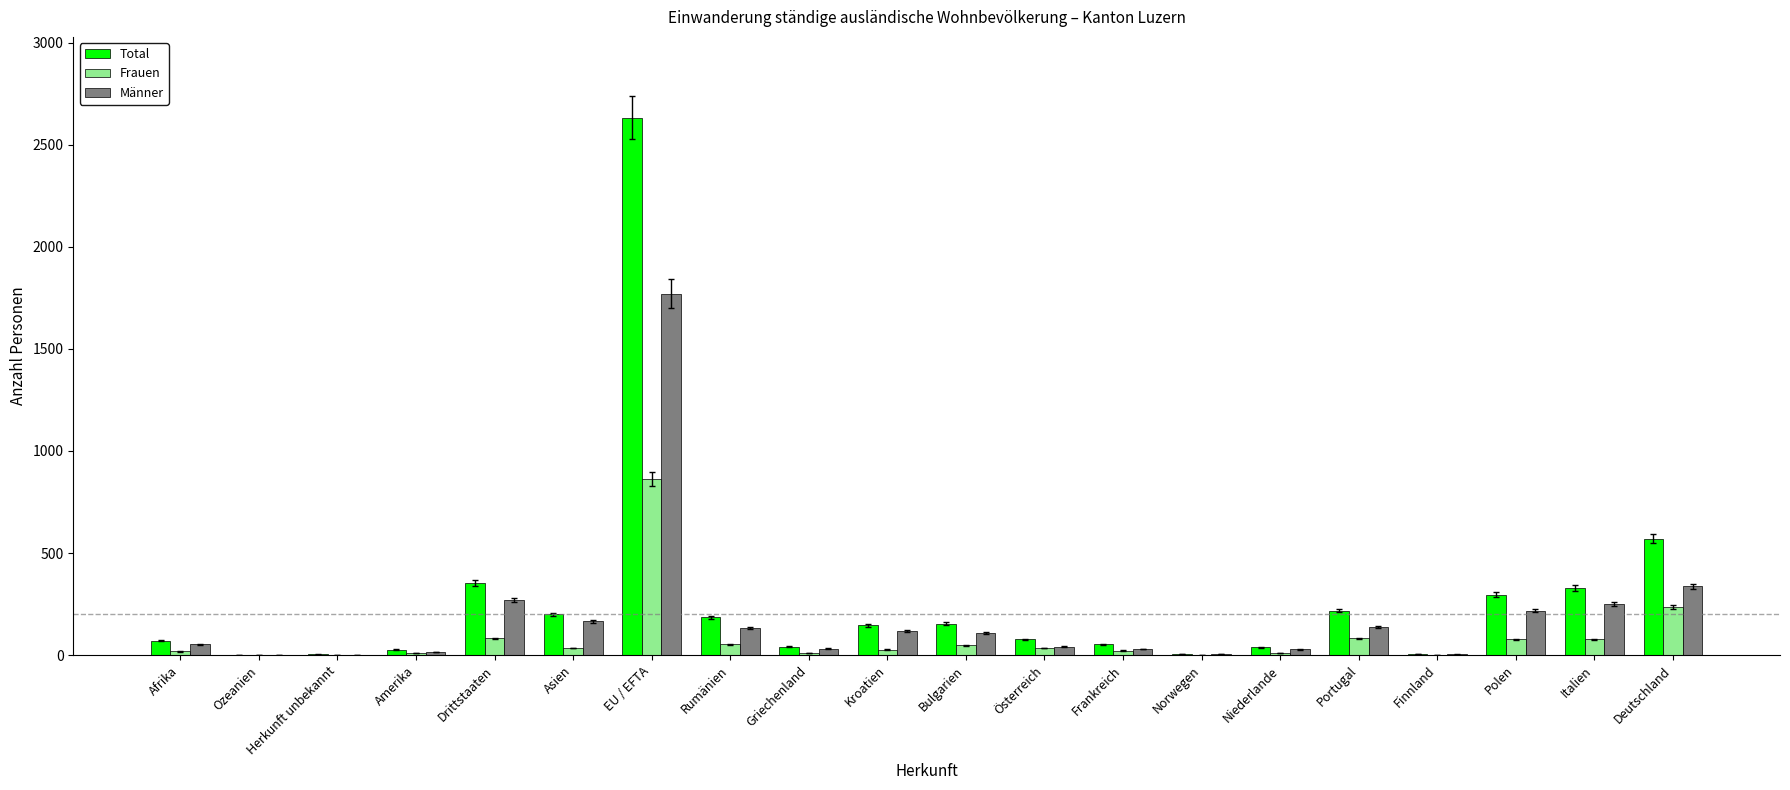

How many groups of bars are there?

20